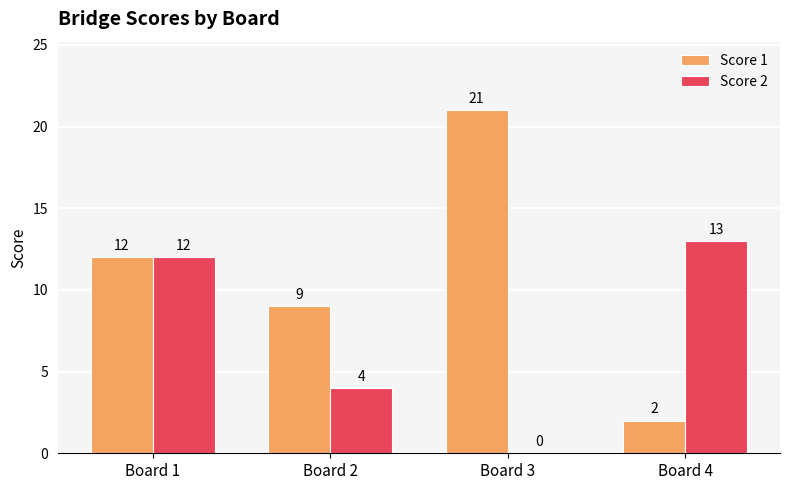

Between Board 3 and Board 4, which series saw the biggest shift?

Score 1